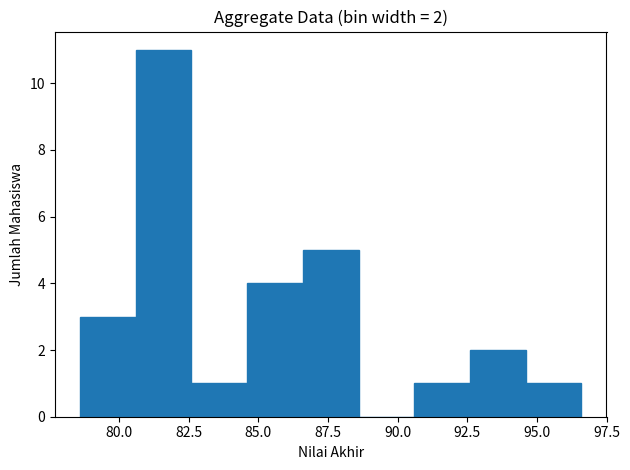

Over which range of the x-axis is the bar tallest?

80.6 to 82.6